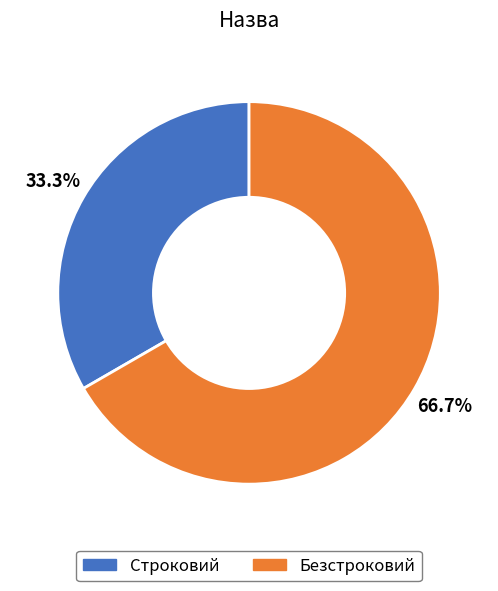

To the nearest percent, what percentage of the pie is Безстроковий?

67%